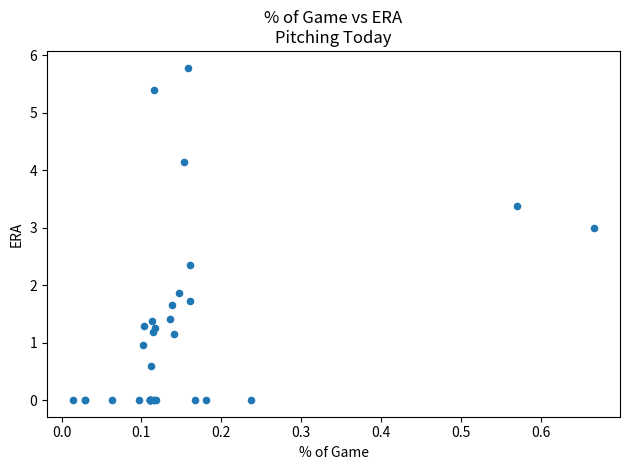

What Y value in the scatter plot is closest to 2?

1.9